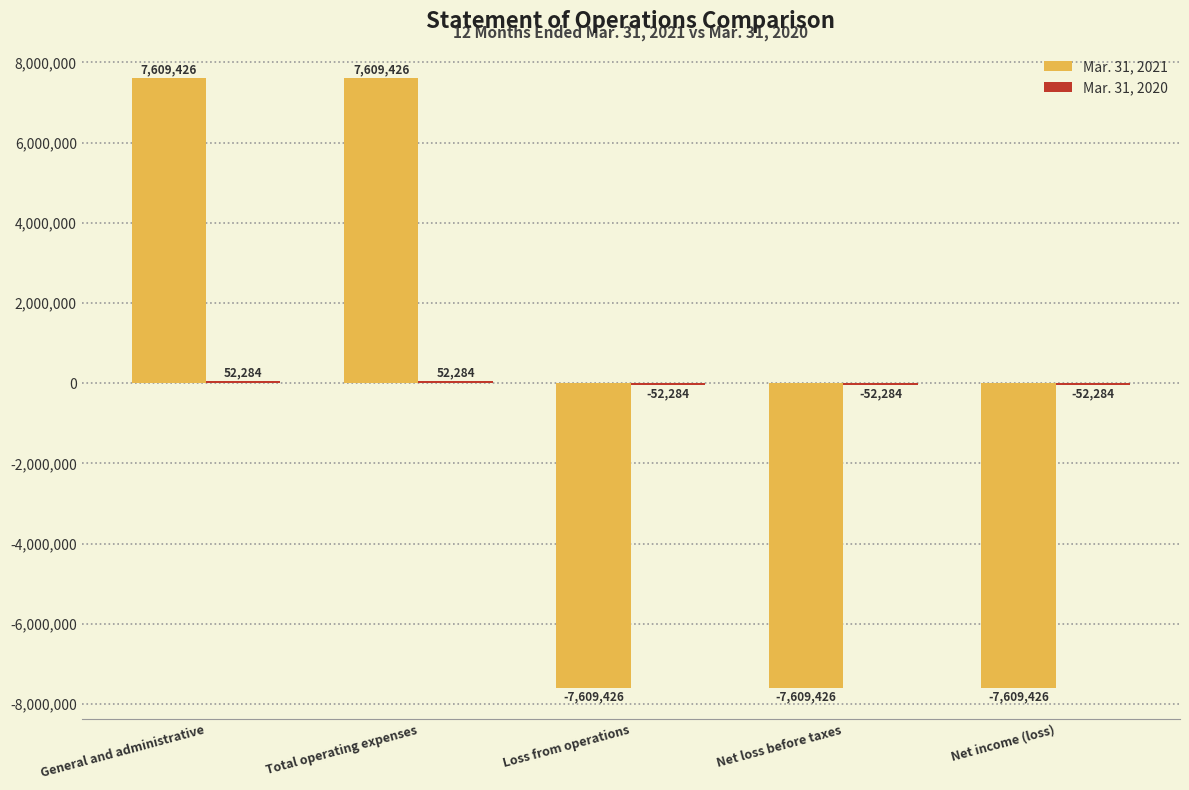

What is the value of the Mar. 31, 2021 bar at the 1st from the left?

7609426